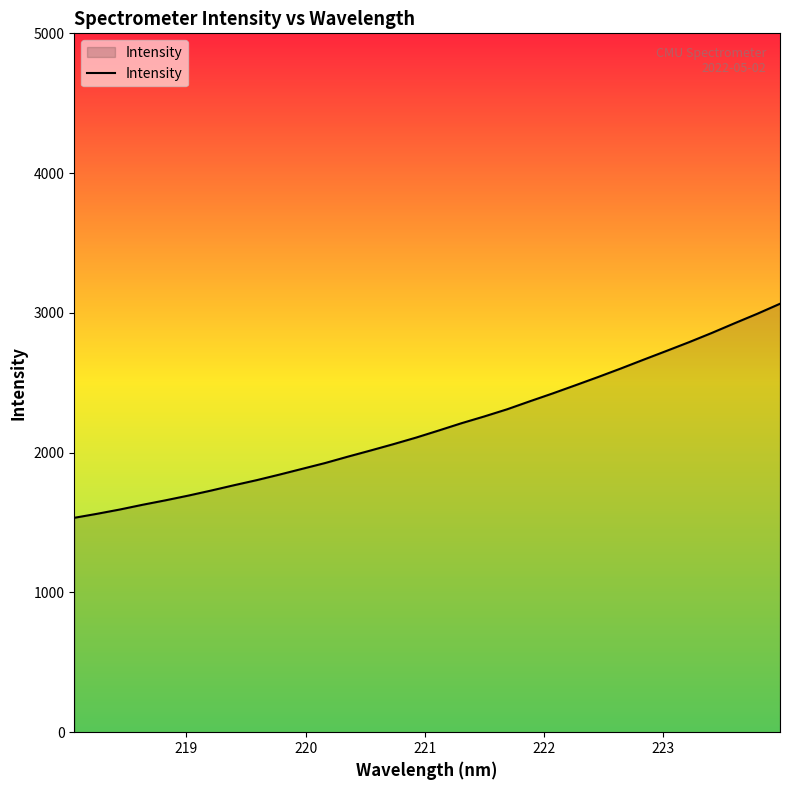

What is the minimum value shown in the chart?

1533.9